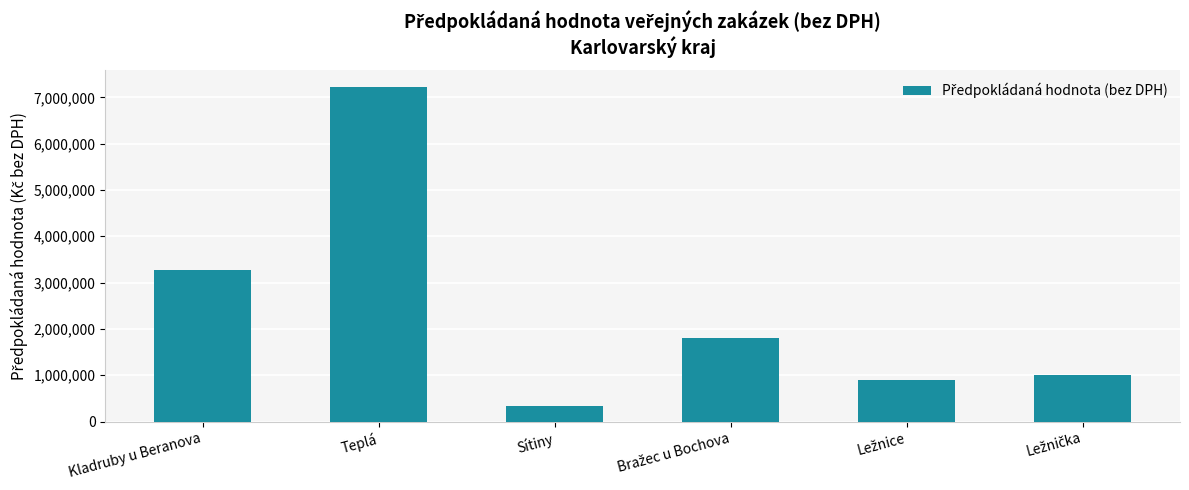

Does the chart contain any negative values?

No